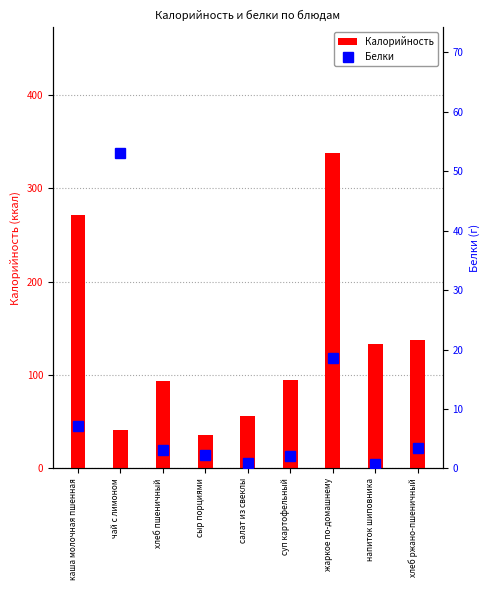

What is the average value of the Белки series?

10.1